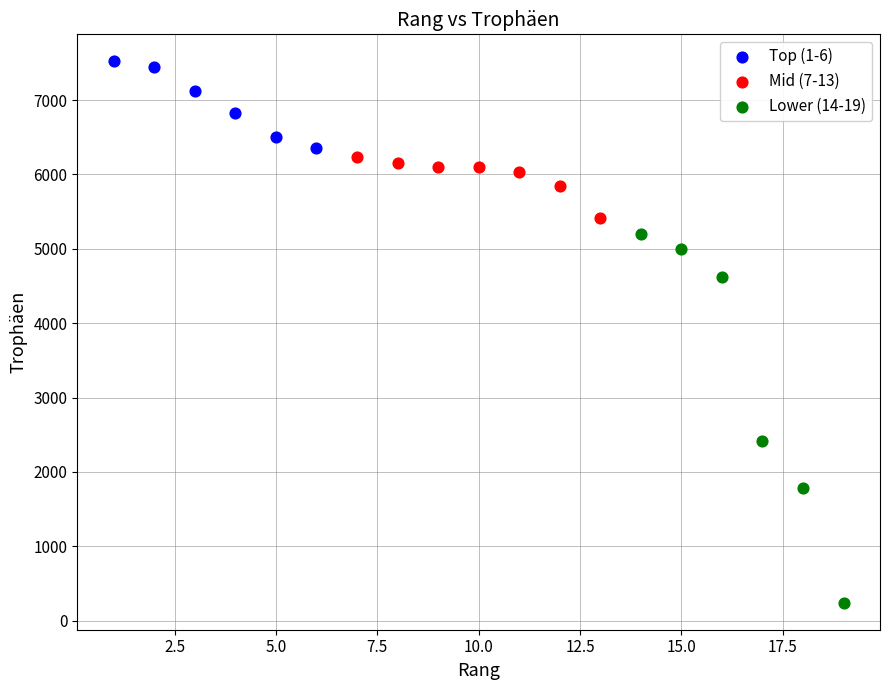

Which series has the largest Y range (max minus min)?

Lower (14-19)